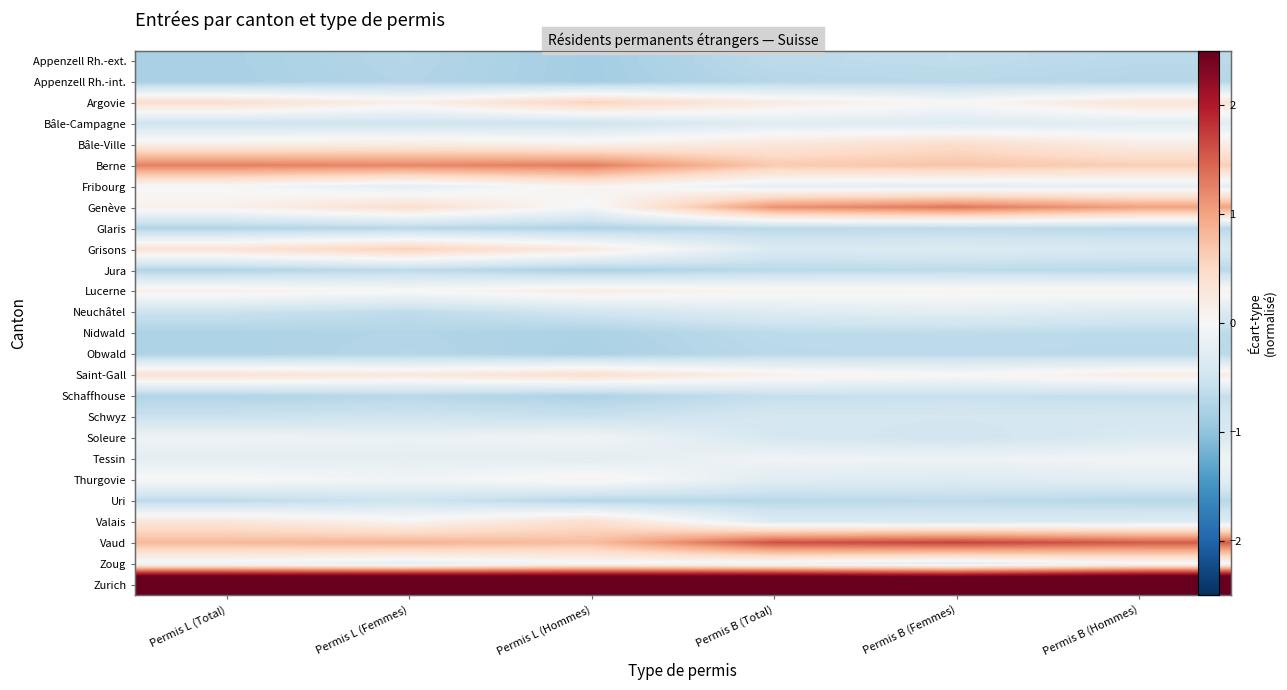

List the series in order of their peak value, highest first.

Zurich, Vaud, Genève, Berne, Grisons, Argovie, Bâle-Ville, Saint-Gall, Valais, Lucerne, Fribourg, Thurgovie, Zoug, Tessin, Soleure, Neuchâtel, Bâle-Campagne, Schwyz, Uri, Schaffhouse, Appenzell Rh.-ext., Nidwald, Jura, Glaris, Obwald, Appenzell Rh.-int.